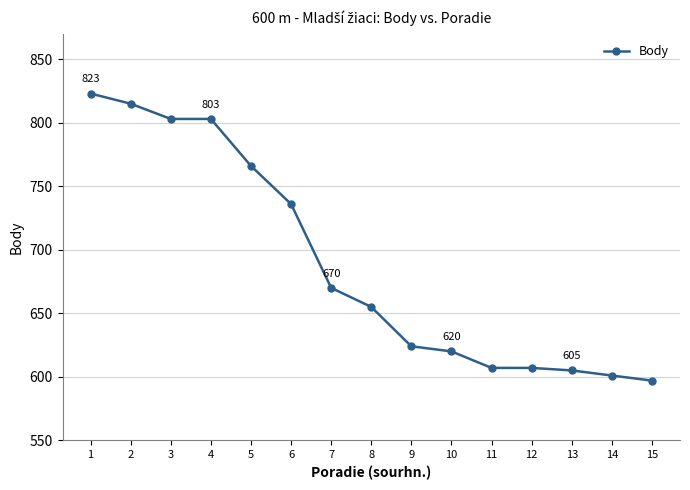

What is the value of the 7th point from the left?

670